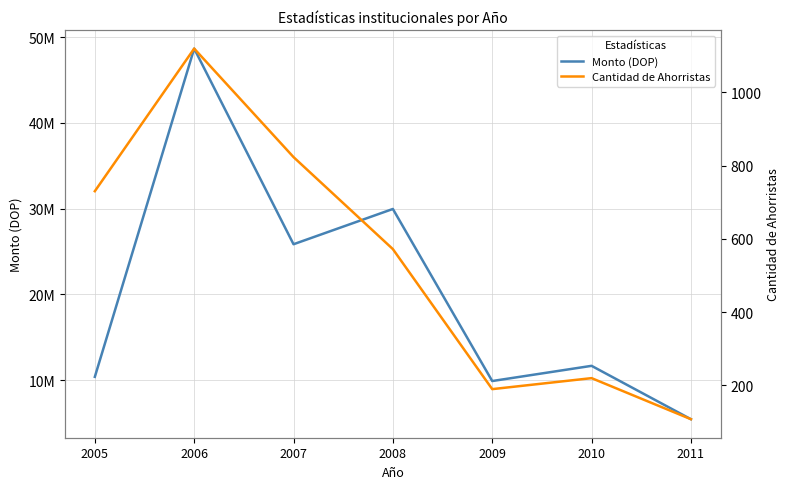

What is the value of the Monto (DOP) point at the 2nd from the left?

48649528.0